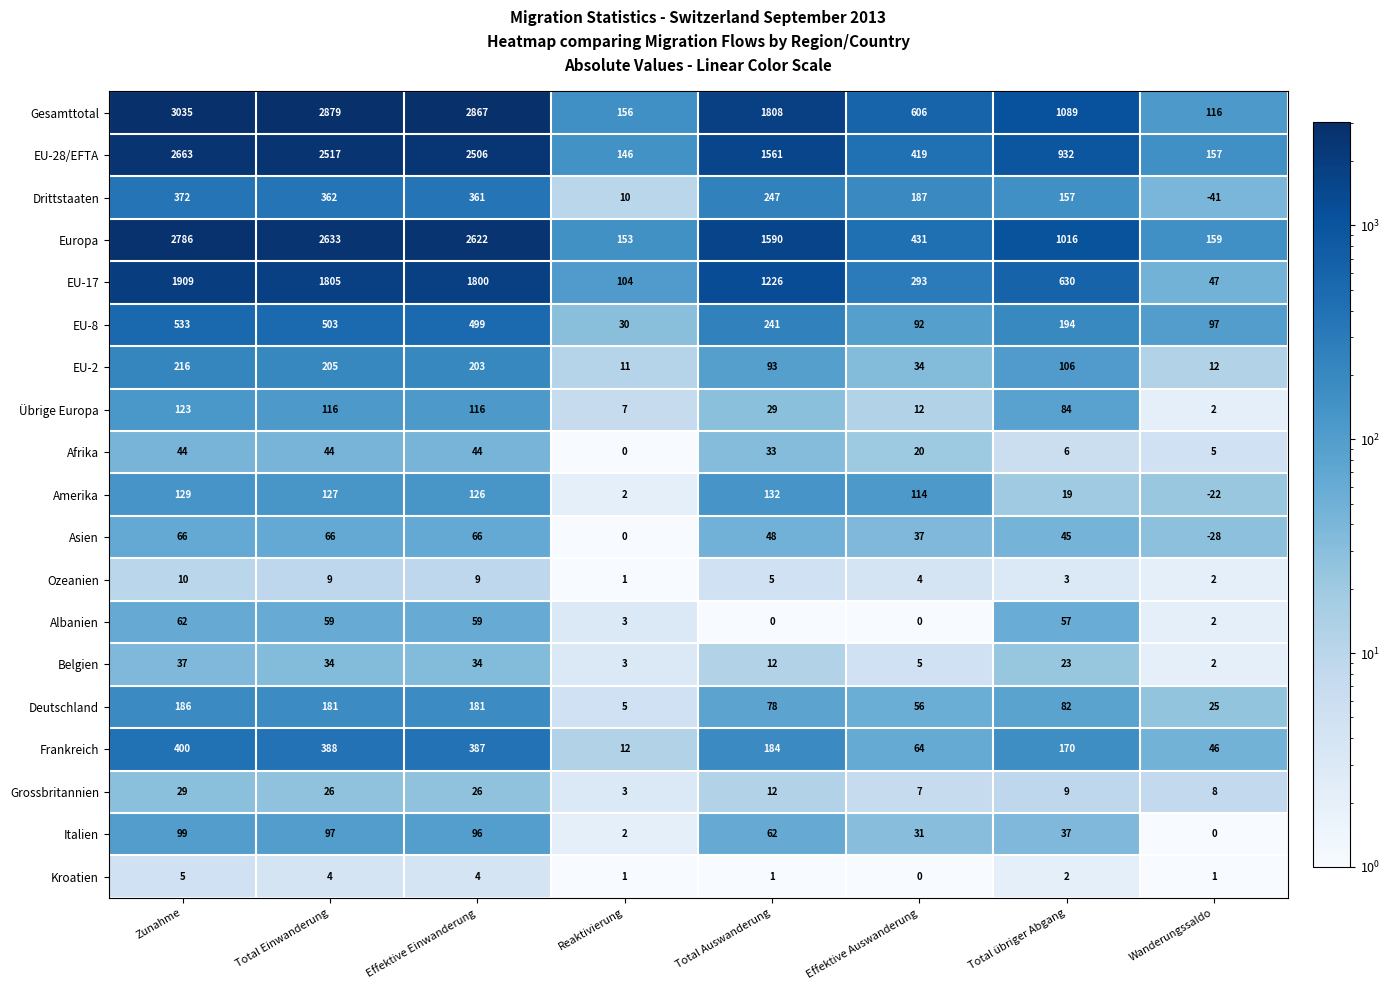

What is the difference between the maximum and minimum values in the EU-8 series?

503